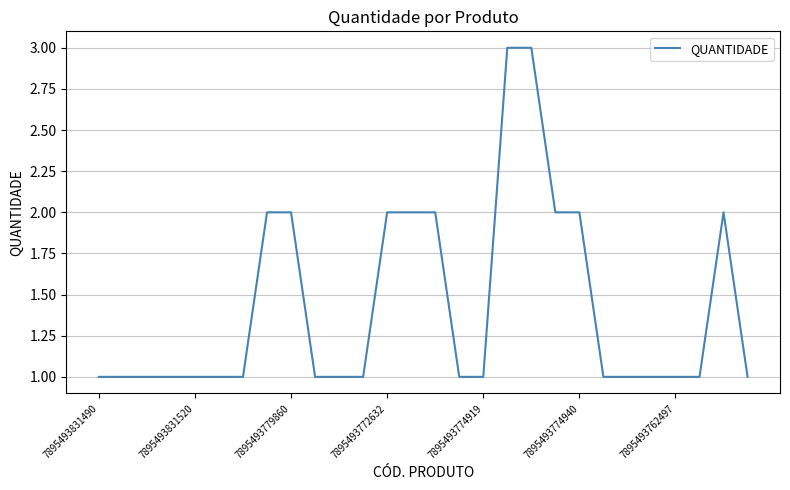

What is the greatest value displayed?

3